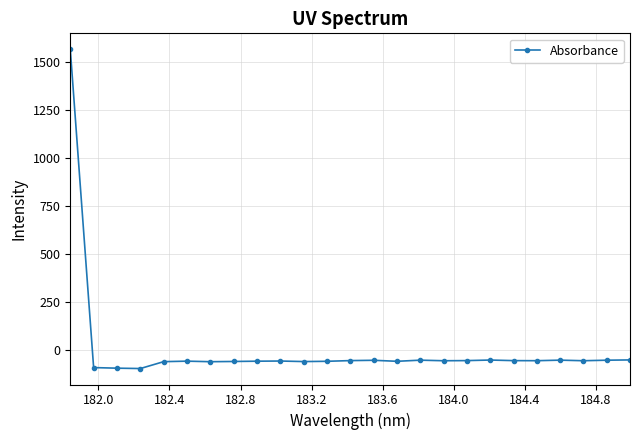

True or false: there are more than 1 points higher than both neighbors.

True